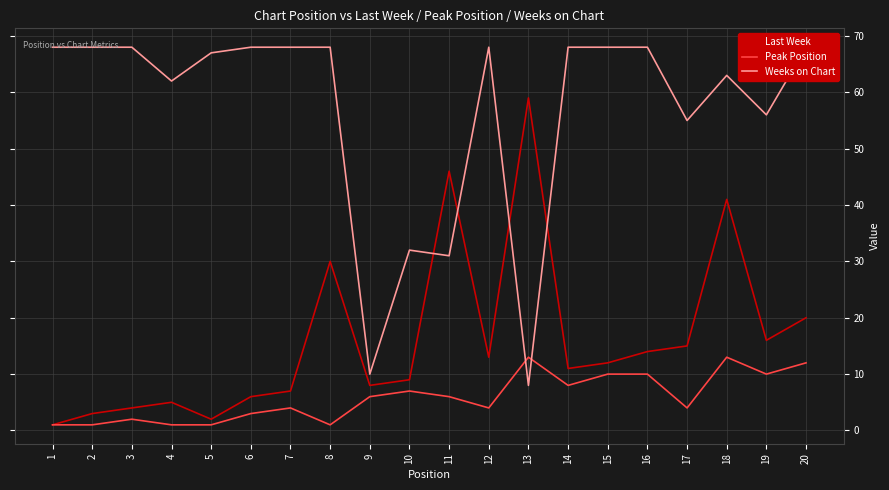

Is the value of Last Week at 12 greater than the value of Weeks on Chart at 19?

No